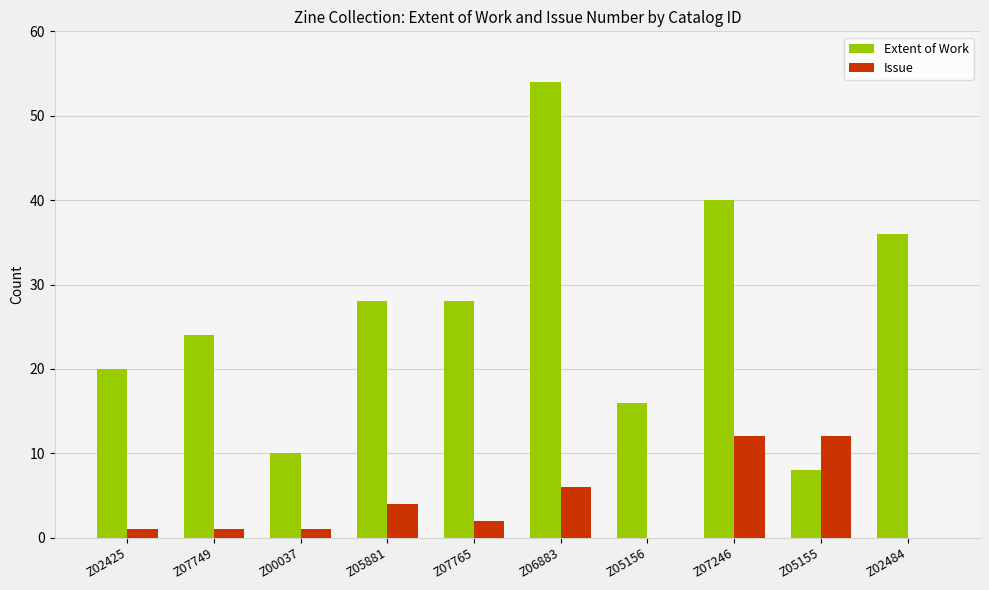

Is the value of Extent of Work at Z07246 greater than the value of Issue at Z05881?

Yes